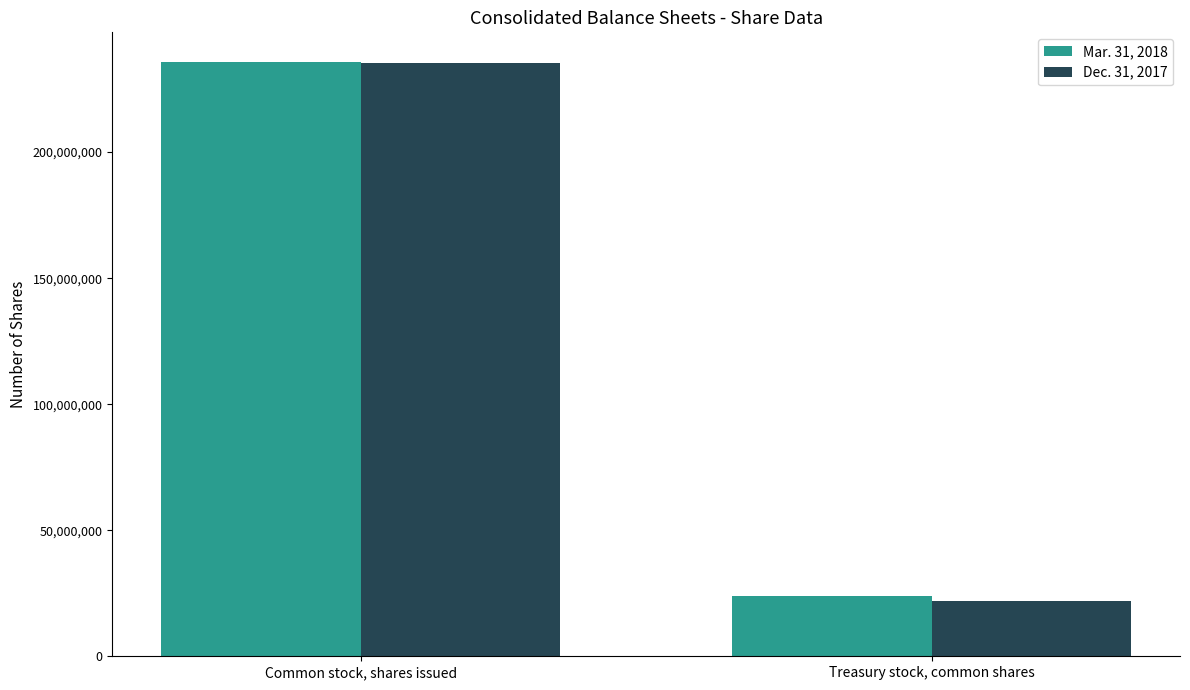

What is the spread (max minus min) of values at Common stock, shares issued?

539637